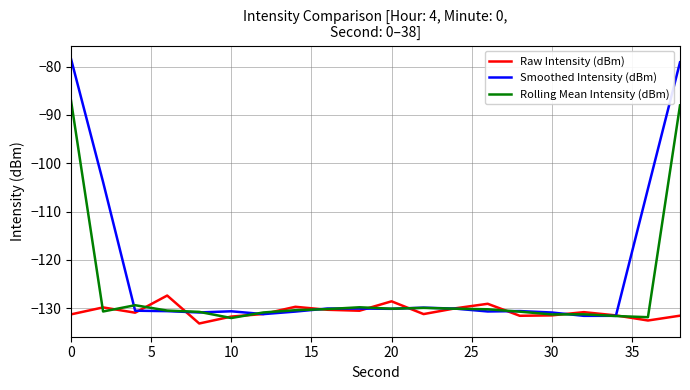

List the series in order of their overall mean, lowest first.

Raw Intensity (dBm), Rolling Mean Intensity (dBm), Smoothed Intensity (dBm)